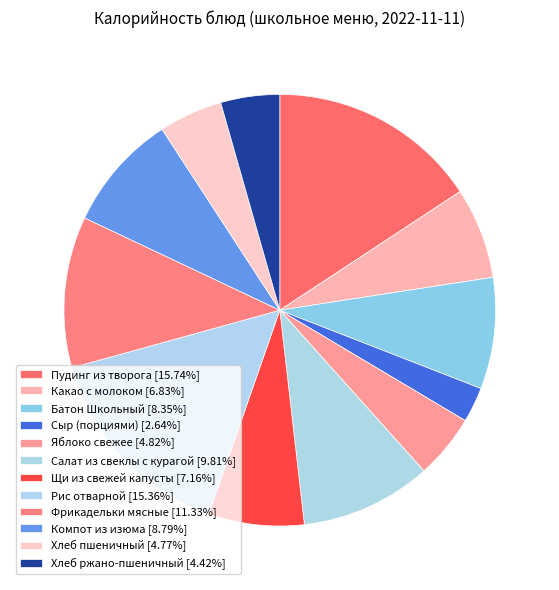

Is it true that Пудинг из творога is 16% of the pie?

True